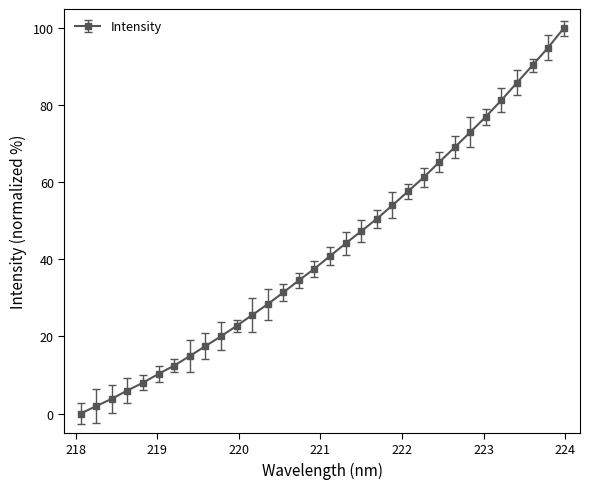

What is the difference between the maximum and minimum values?

100.0